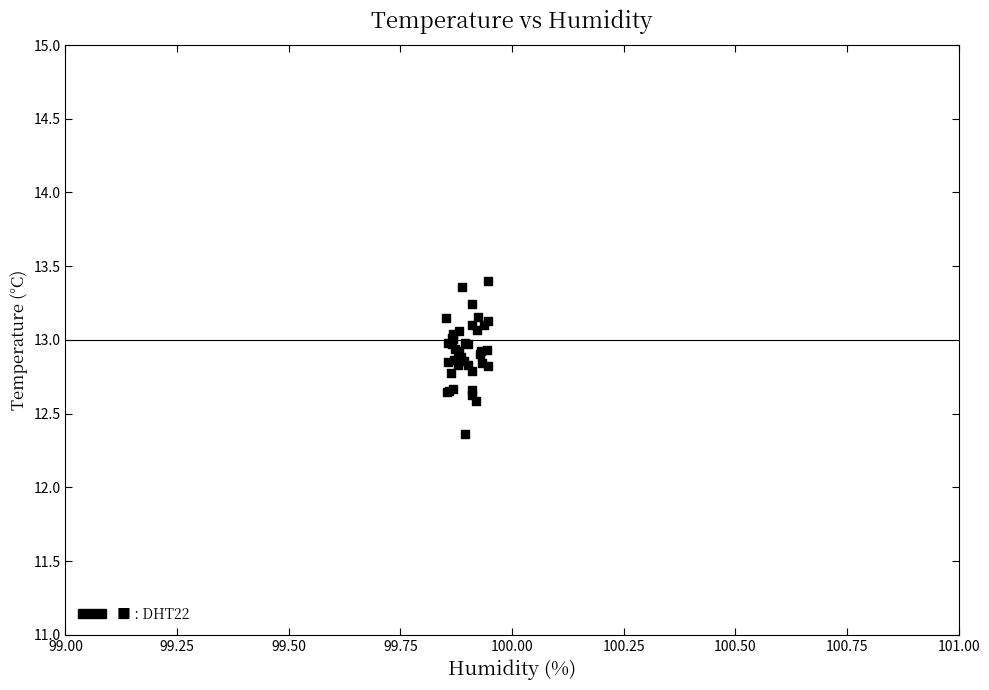

What Y value in the scatter plot is closest to 12?

12.4